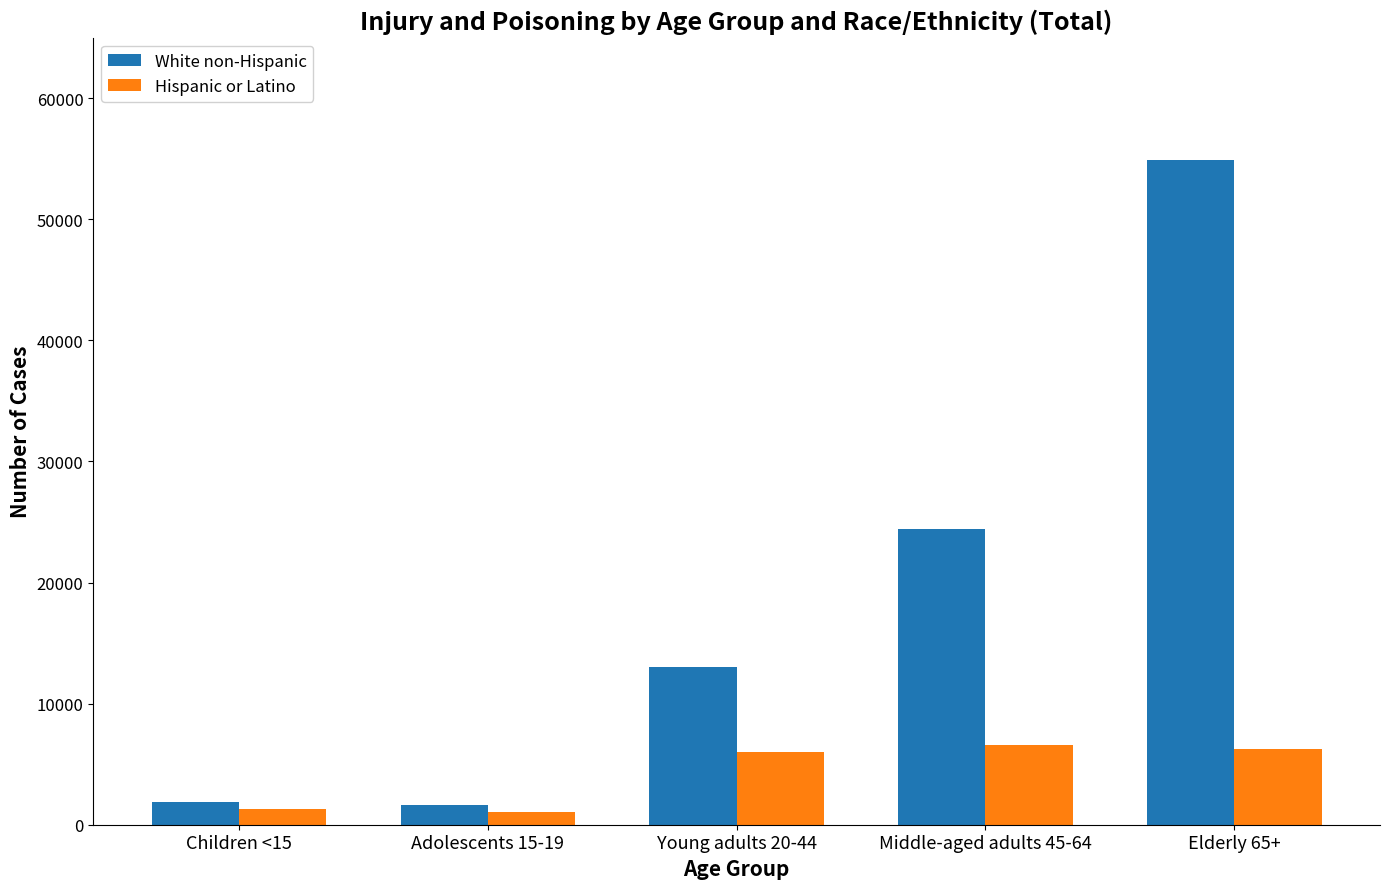

Which category has the highest value across all series?

Elderly 65+